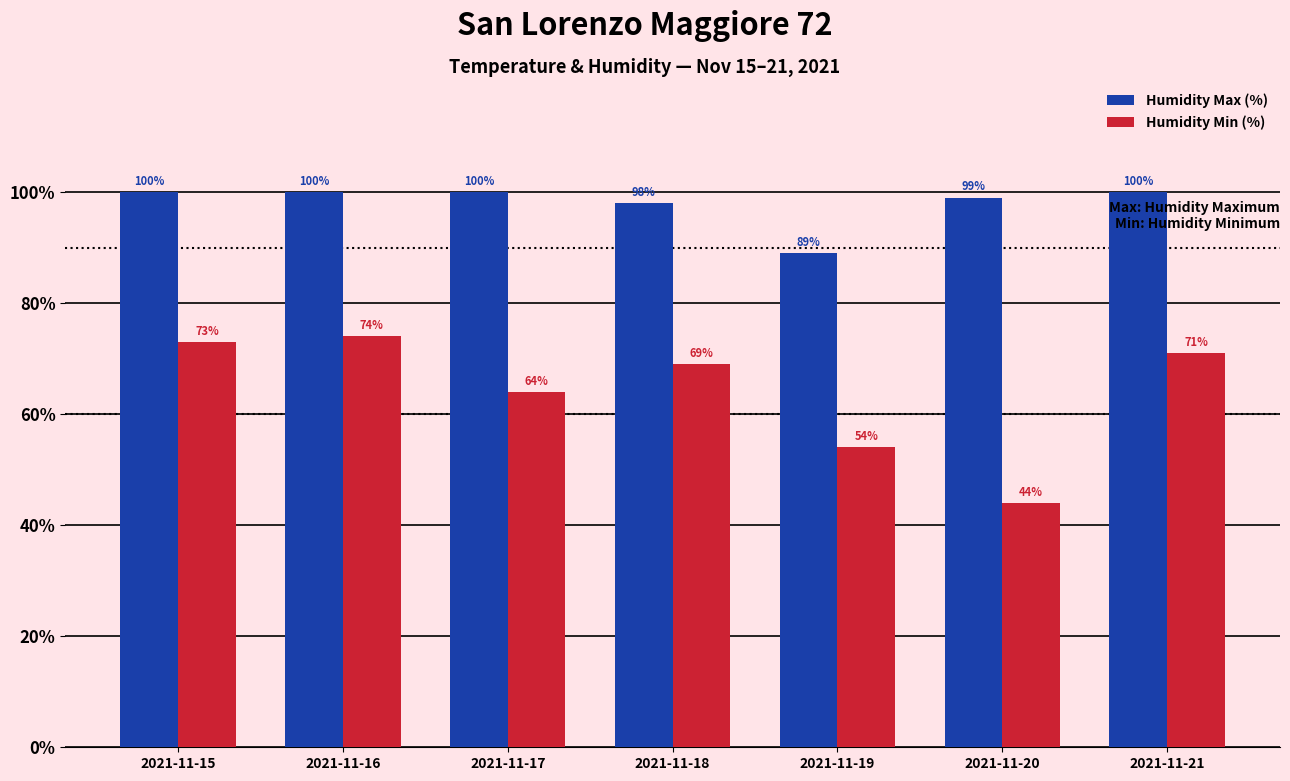

What is the minimum value shown in the chart?

44